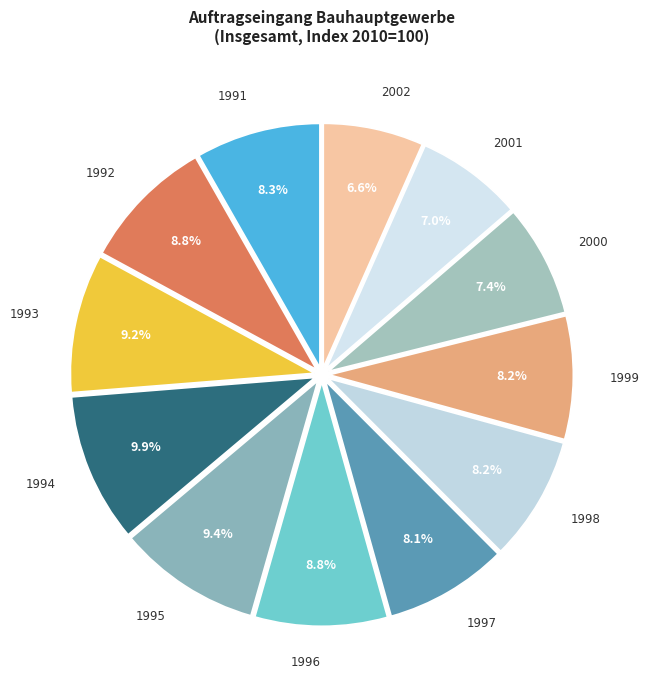

How many slices are in this pie chart?

12